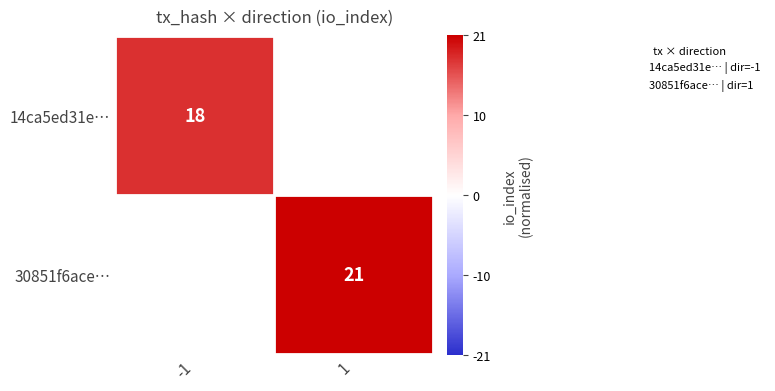

Rank the series at -1 from highest to lowest value.

14ca5ed31e…, 30851f6ace…